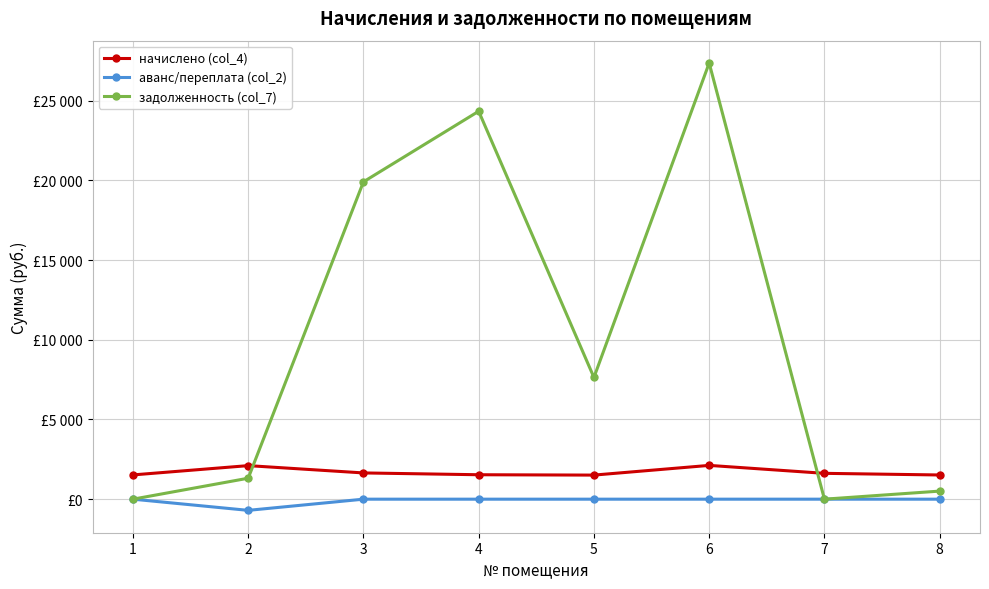

What are all the series names shown in the legend?

начислено (col_4), аванс/переплата (col_2), задолженность (col_7)